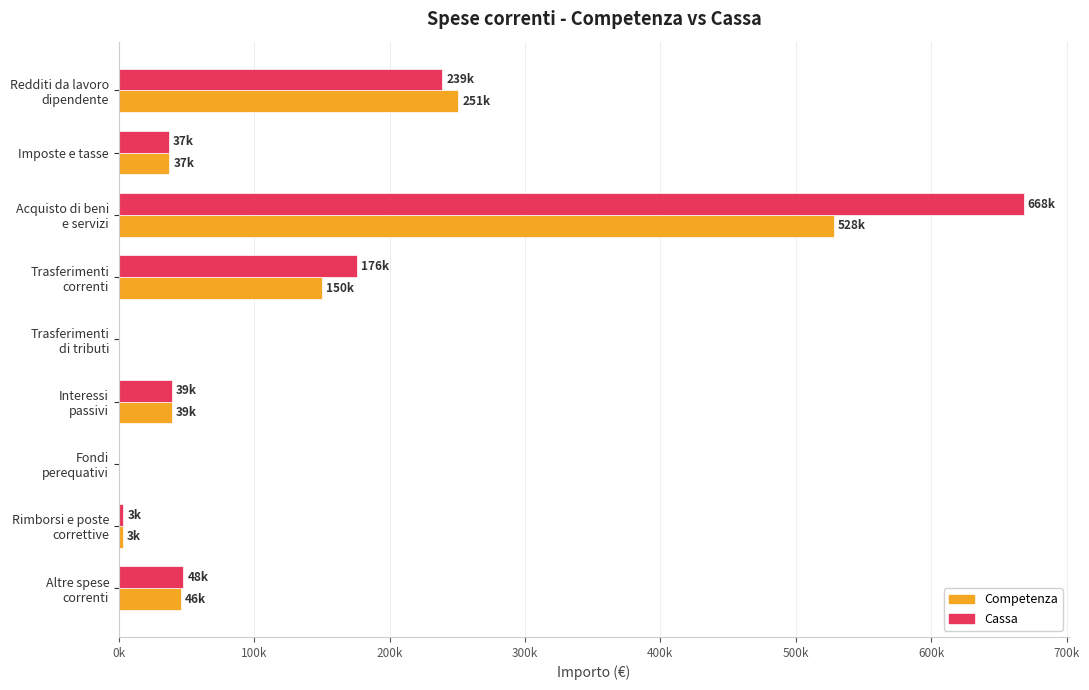

Reading left to right, list all the values displayed in this chart.

Competenza: 250667.5	37259.1	527912.6	150036.0	0.0	39282.0	0.0	3000.0	45561.0
Cassa: 238789.0	37047.9	668314.4	175758.3	0.0	39282.0	0.0	3305.4	47561.0